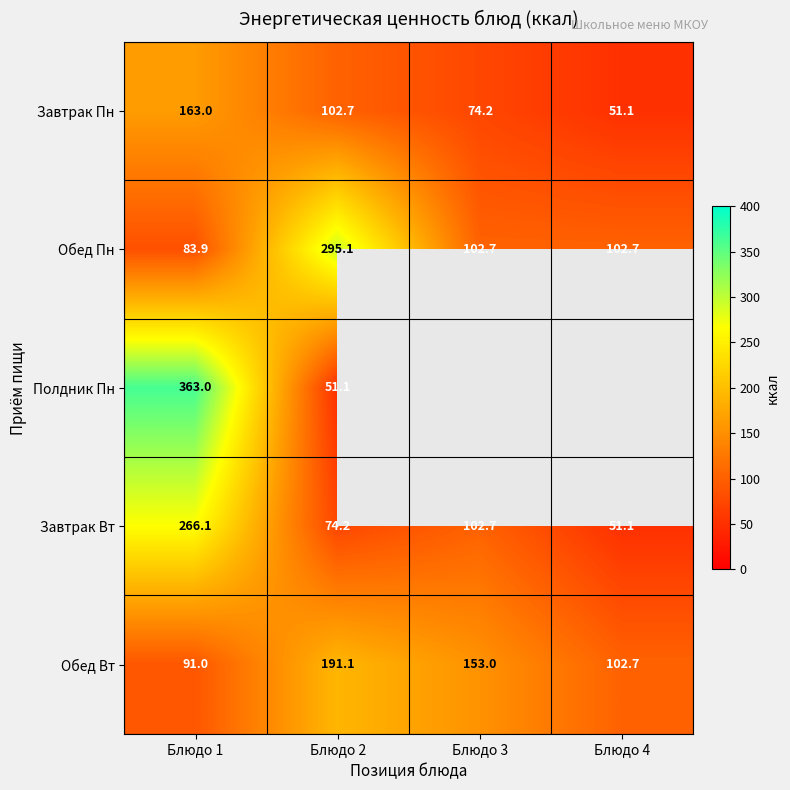

Is the value of Завтрак Вт at Блюдо 2 greater than the value of Завтрак Пн at Блюдо 1?

No